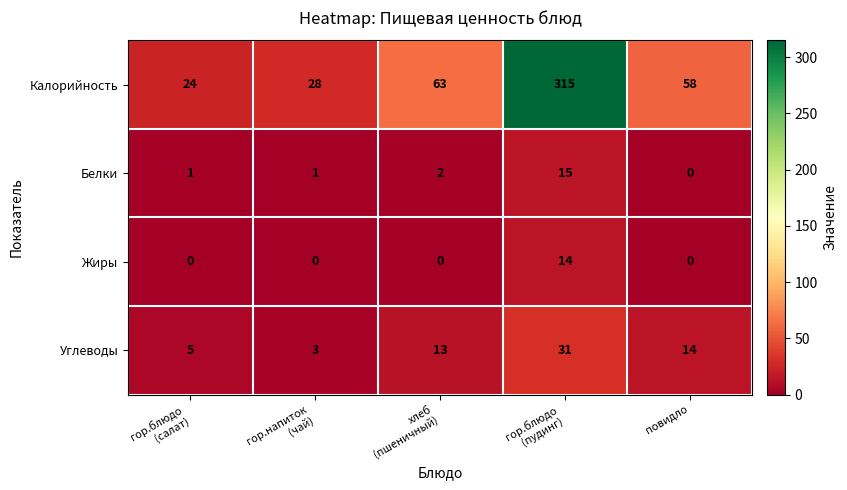

What is the average value of the Белки series?

4